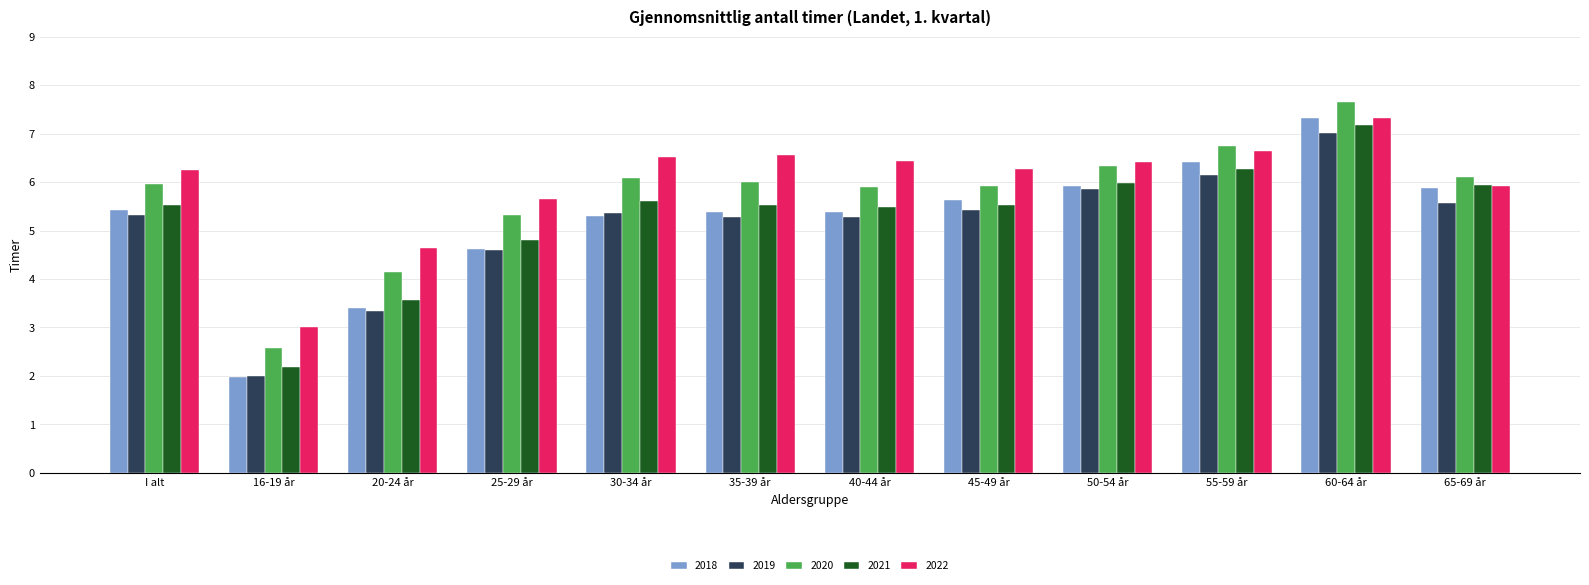

At which label is 2022 closest to 5?

20-24 år